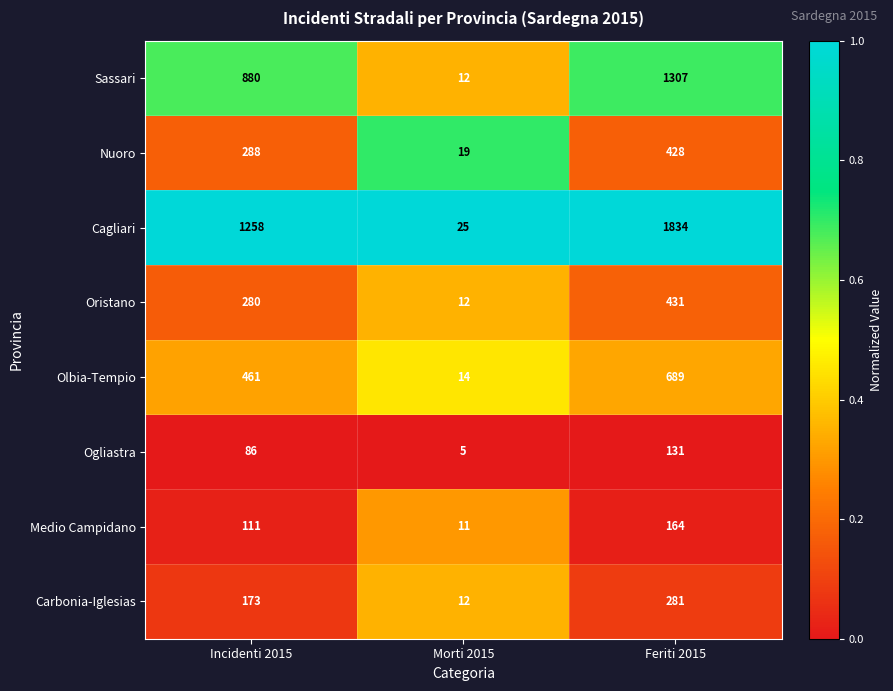

What value does the Ogliastra series have at Feriti 2015?

131